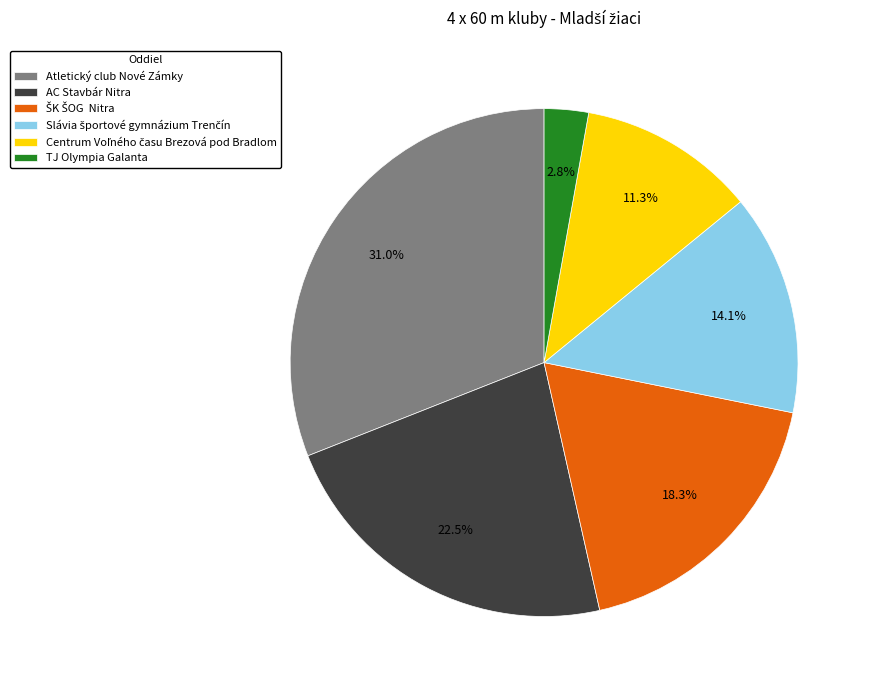

Between AC Stavbár Nitra and Atletický club Nové Zámky, which is larger?

Atletický club Nové Zámky